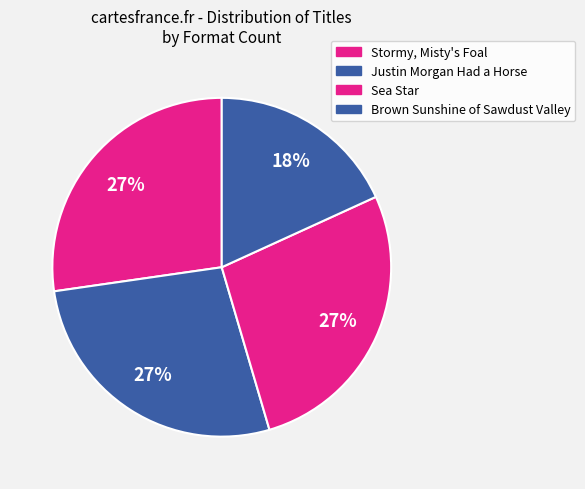

How many segments does this pie chart have?

4